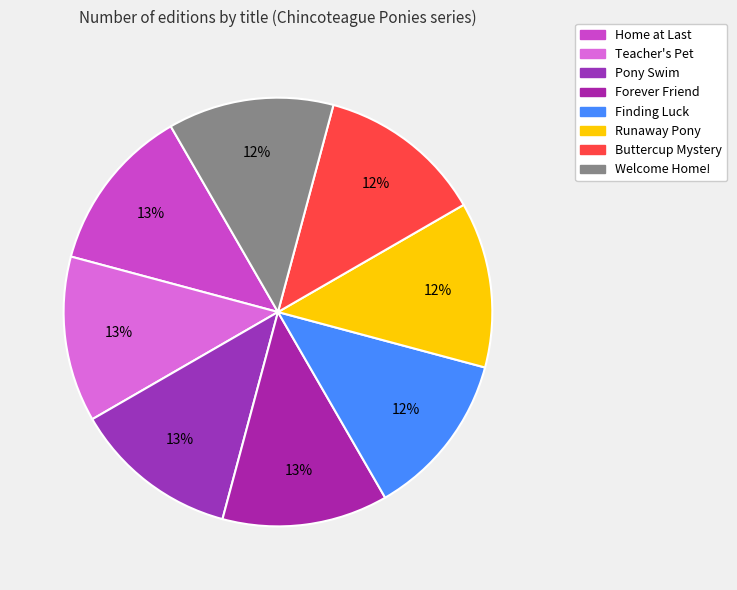

How many slices are in this pie chart?

8